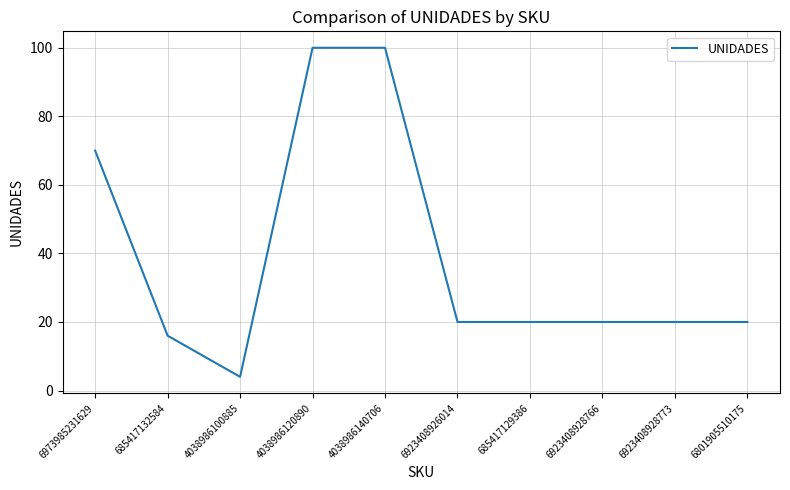

How many distinct data groups are displayed?

1